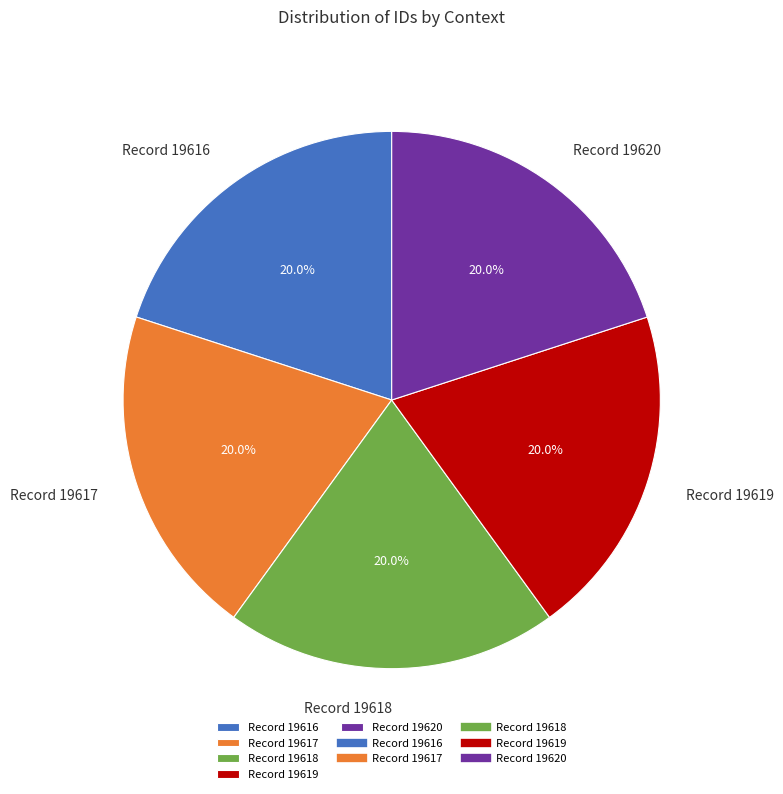

What is the ratio of the value at Record 19617 to the value at Record 19619?

1.0